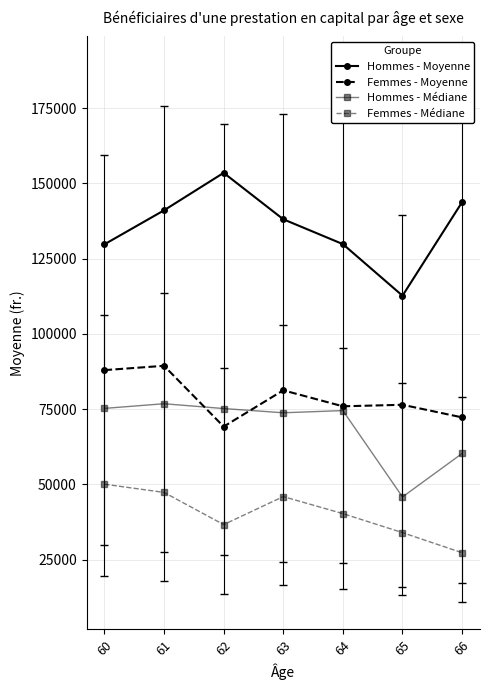

Which series has the widest spread of values?

Hommes - Moyenne